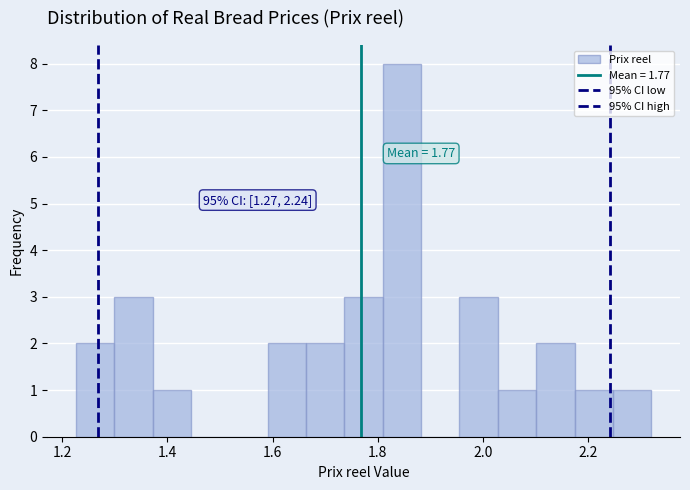

Around what value on the x-axis is the tallest bar? Give the approximate position of its centre, as read against the axis.

1.84